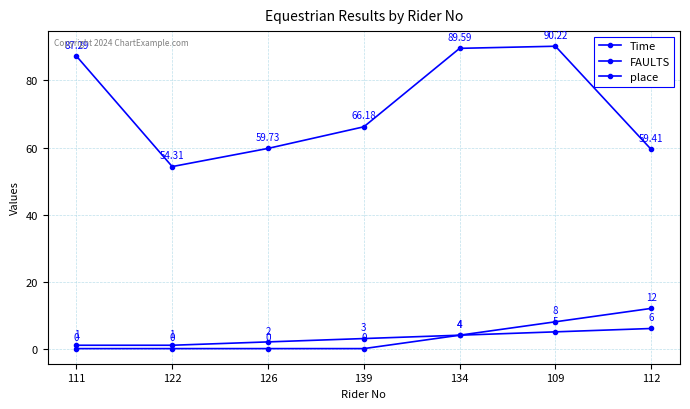

What is the sum of all FAULTS values?

24.0